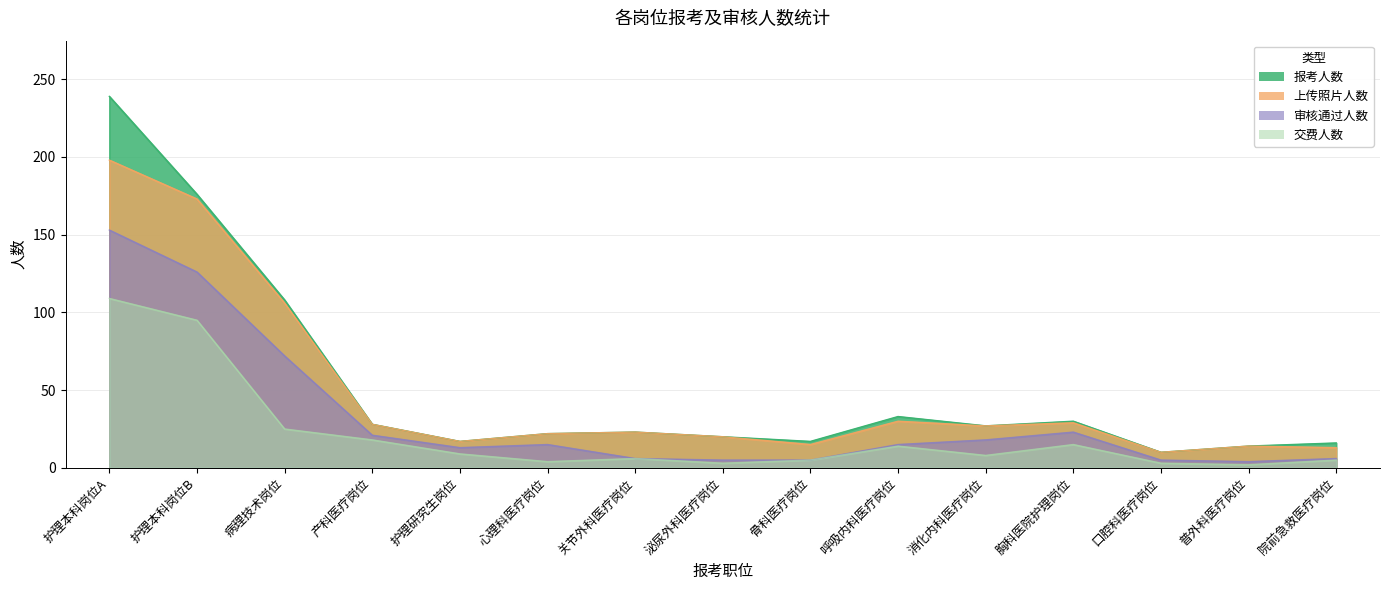

Between 骨科医疗岗位 and 呼吸内科医疗岗位, which series saw the biggest shift?

报考人数